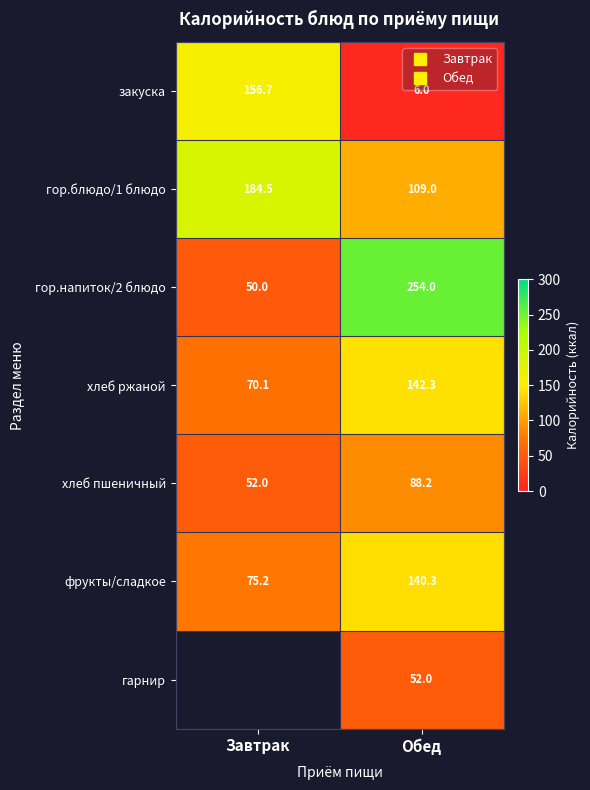

What is the smallest value displayed?

6.0